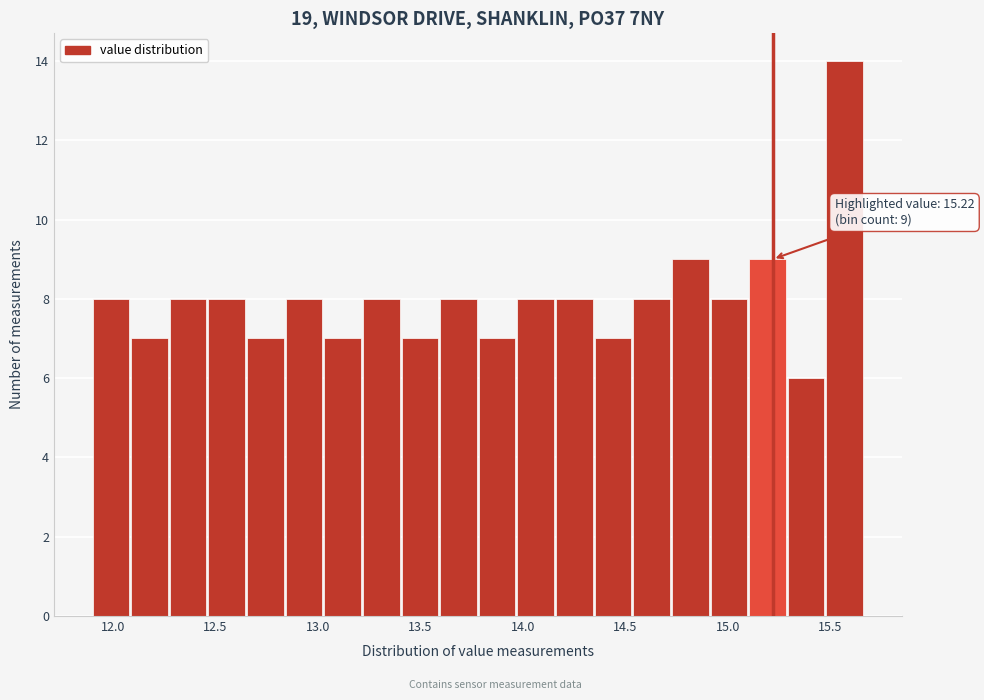

Read against the x-axis, roughly where is the centre of the tallest bar?

15.55